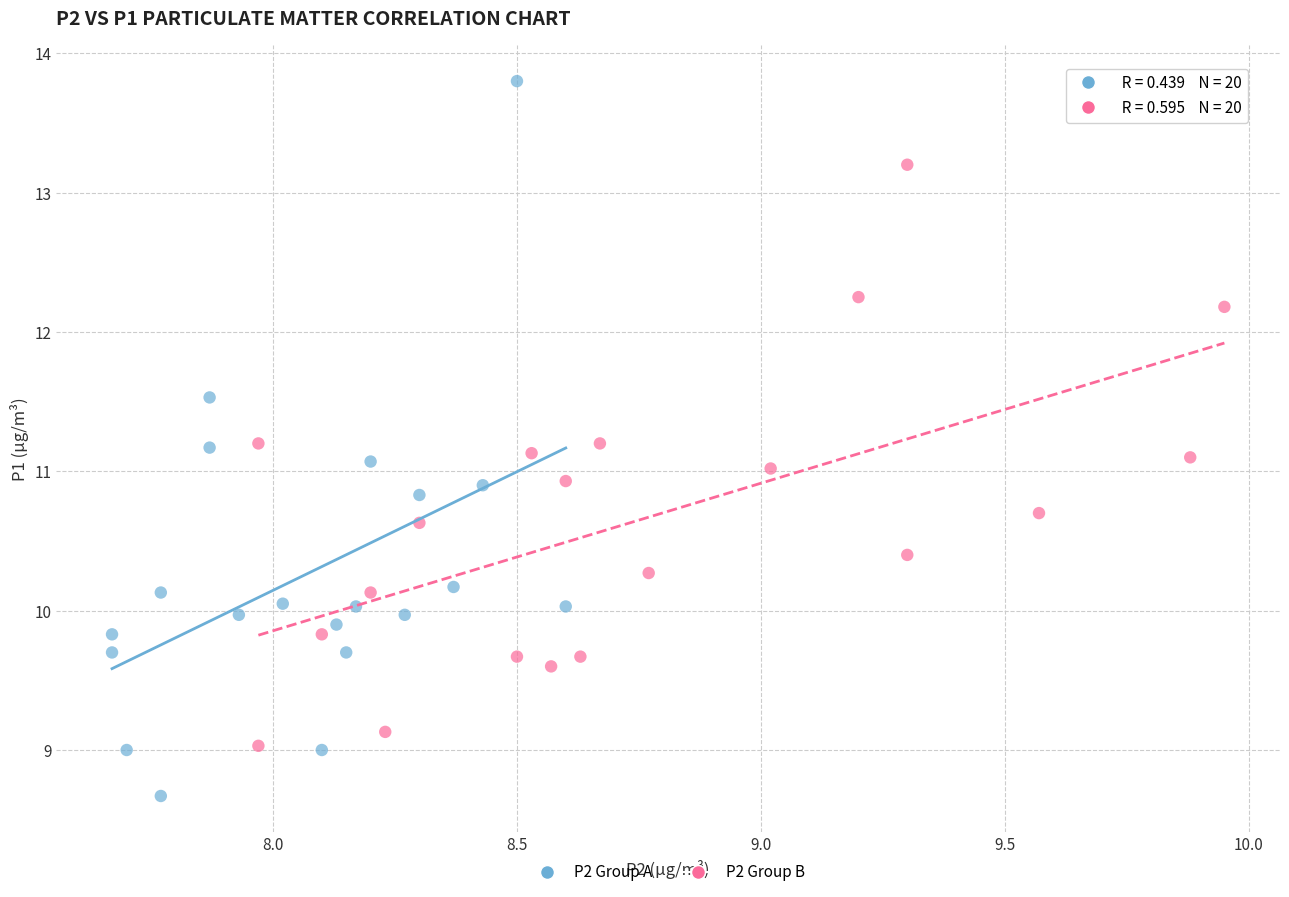

Which series has the largest Y range (max minus min)?

P2 Group A